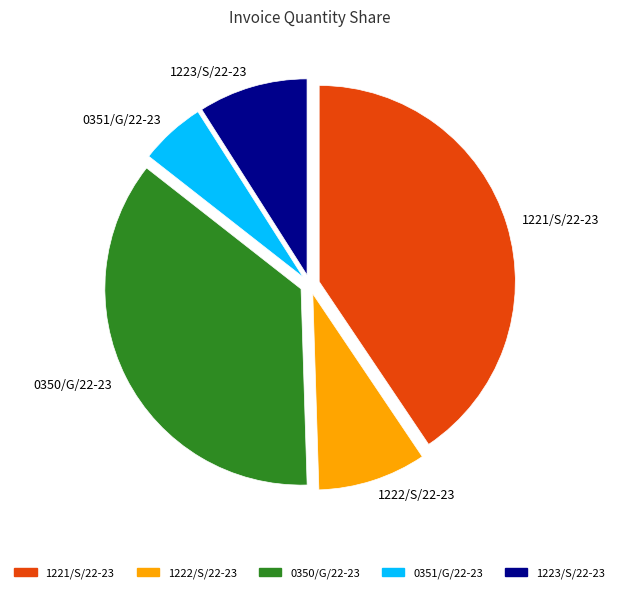

Which slice is the largest?

1221/S/22-23